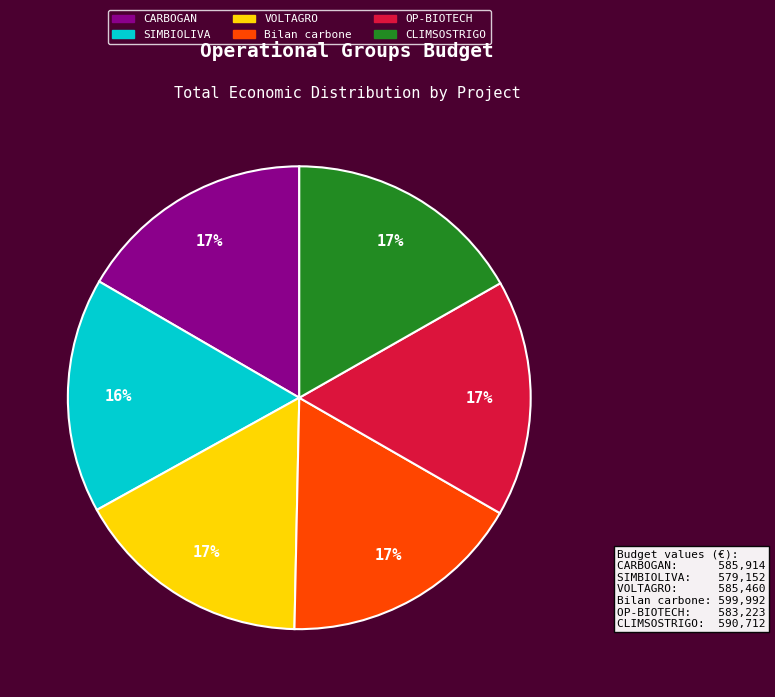

Which has a higher value, SIMBIOLIVA or Bilan carbone?

Bilan carbone